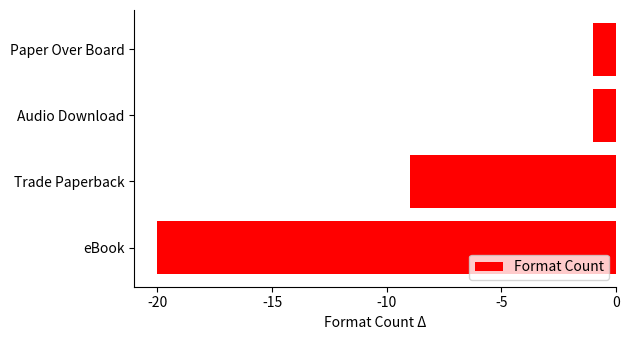

What is the maximum value shown in the chart?

-1